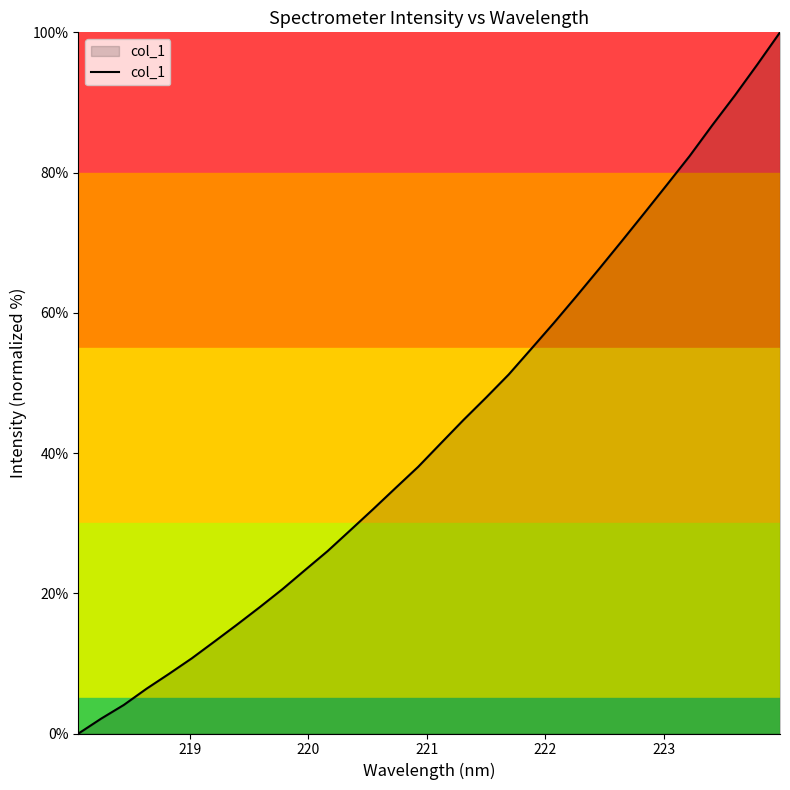

What is the difference between the second highest and minimum values?

95.4